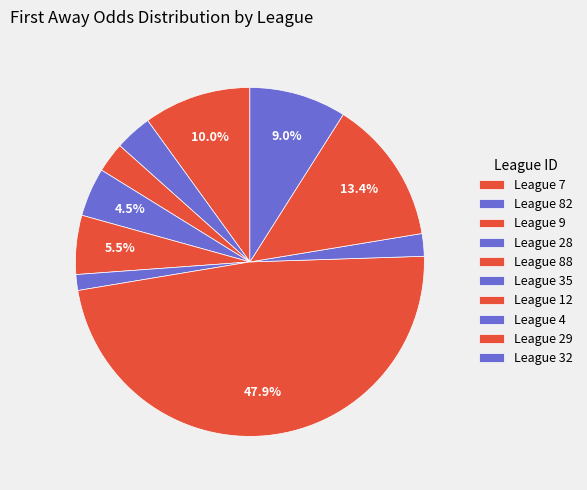

How many segments does this pie chart have?

10